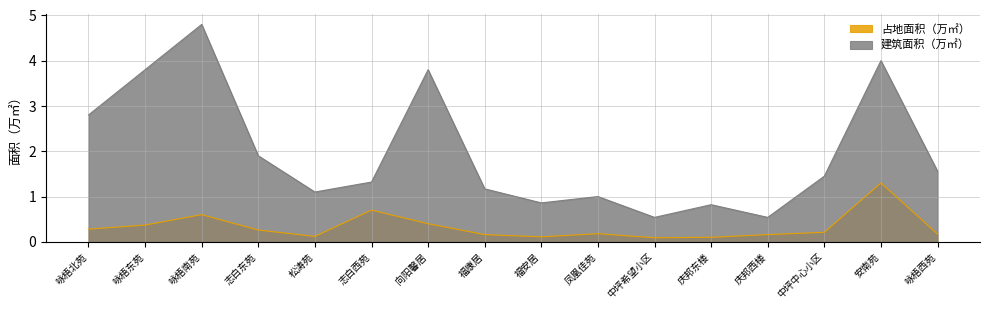

True or false: 占地面积（万㎡） and 建筑面积（万㎡） cross at least once.

False